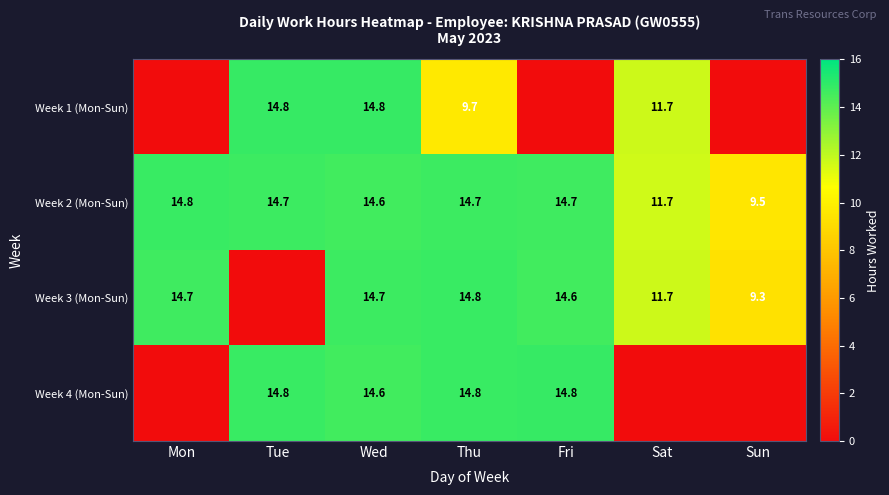

Count the number of categories in the chart.

7